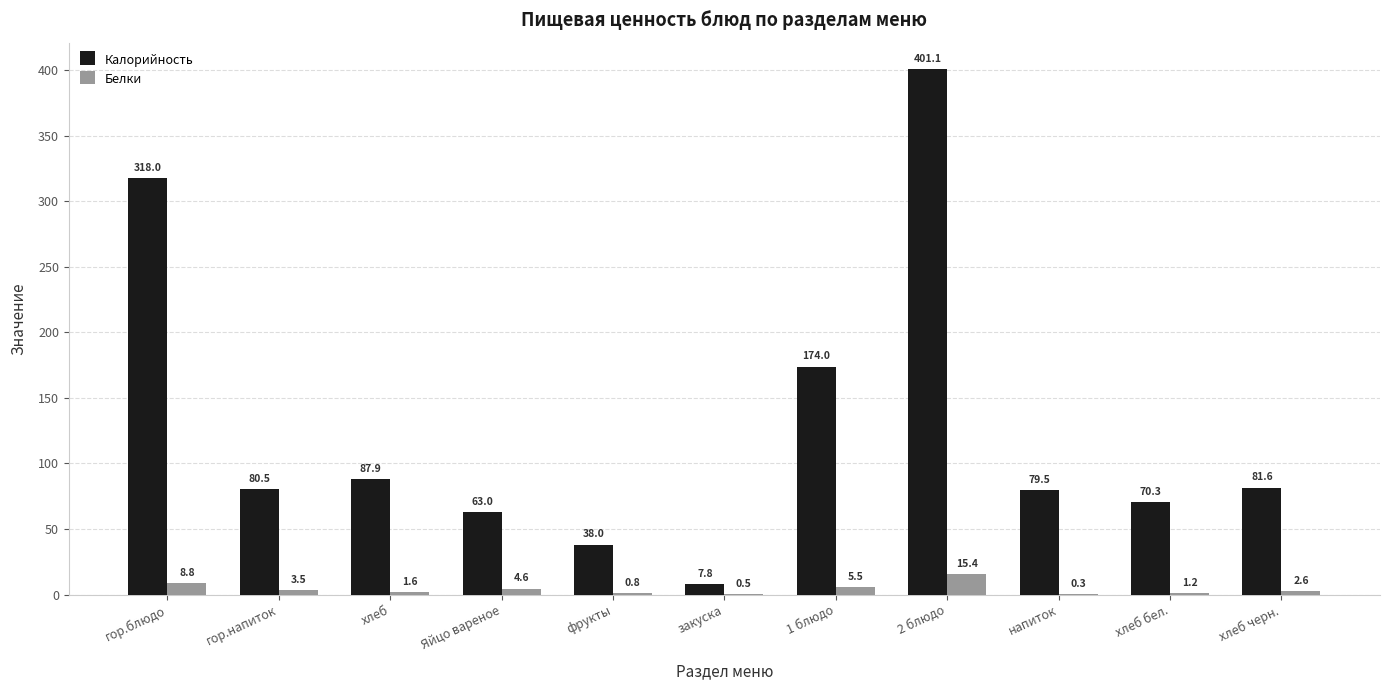

At which label does Белки reach its peak?

2 блюдо